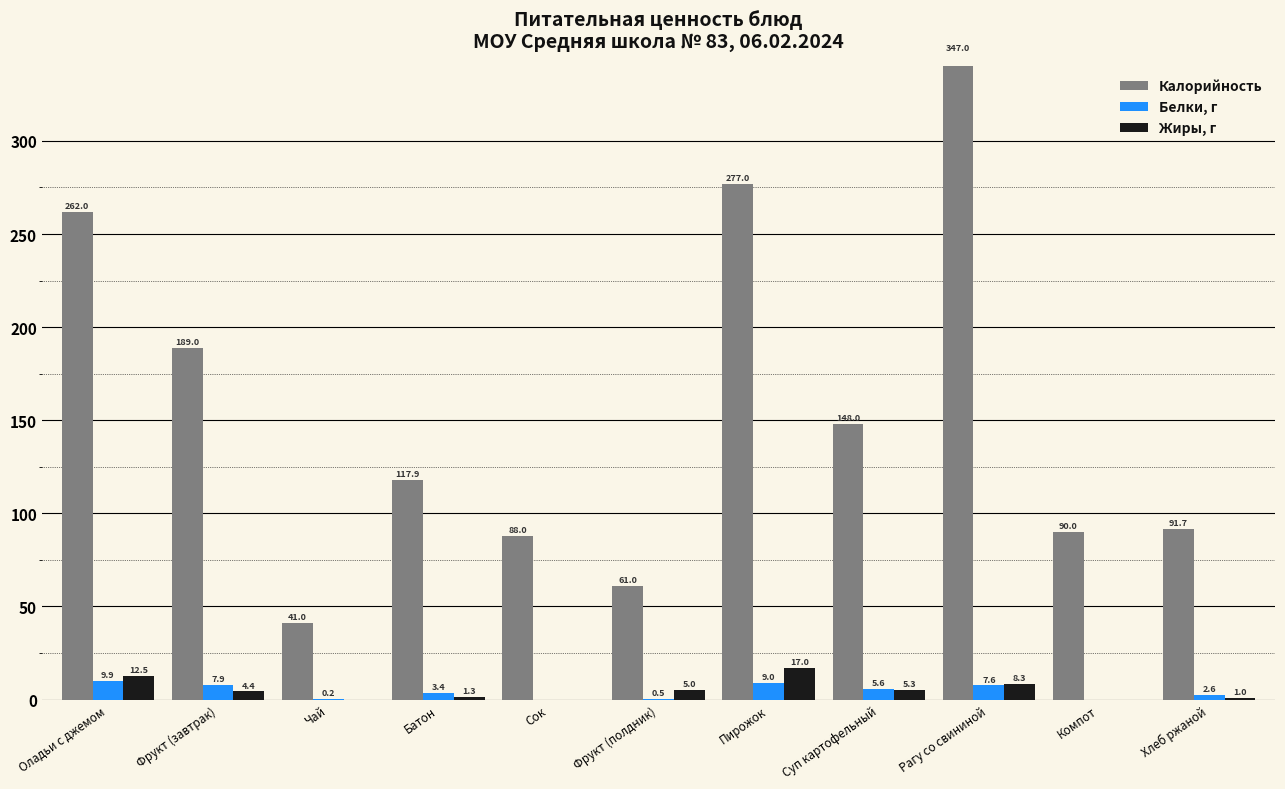

How many values in the Жиры, г series exceed 4?

6